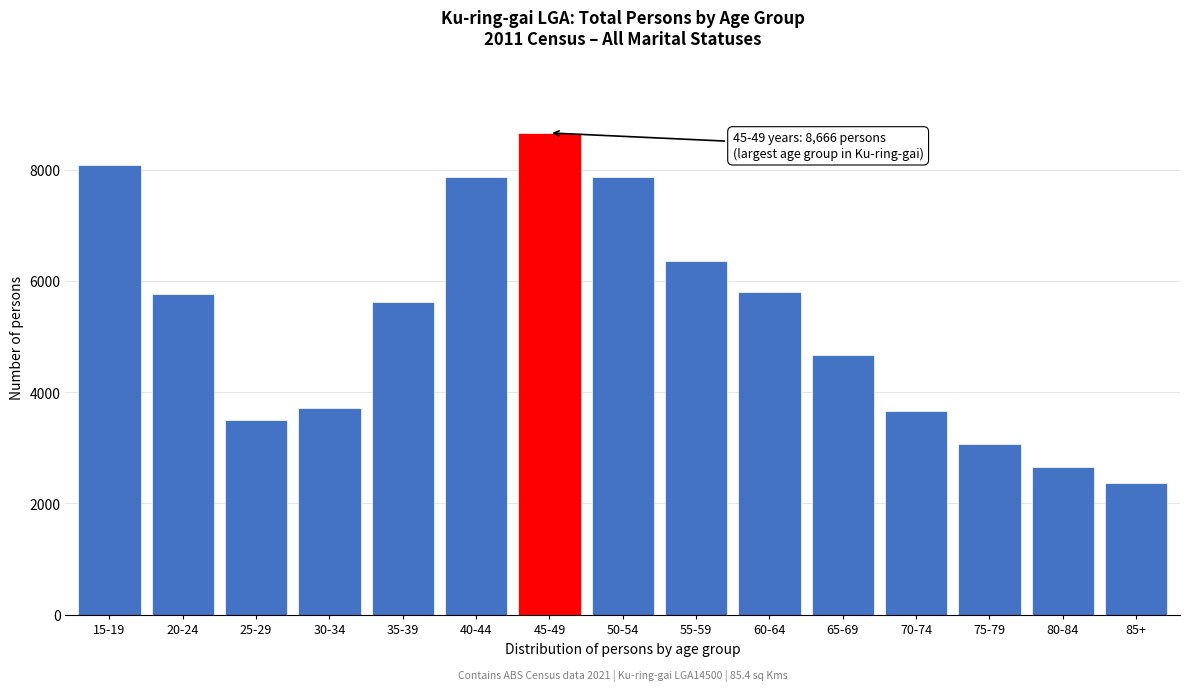

What is the difference between the maximum and minimum values?

6297